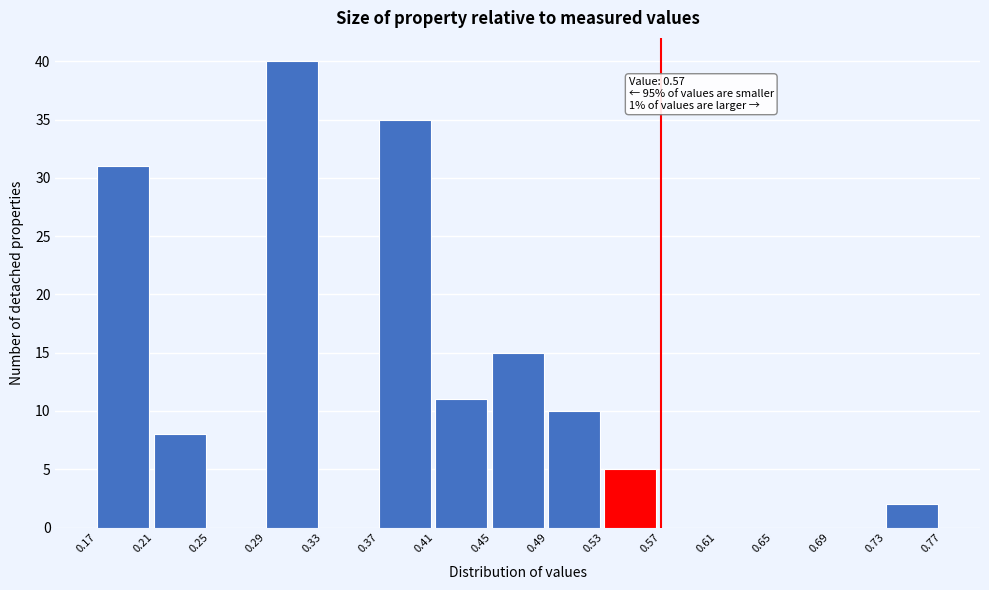

Over which range of the x-axis is the bar tallest?

0.29 to 0.33